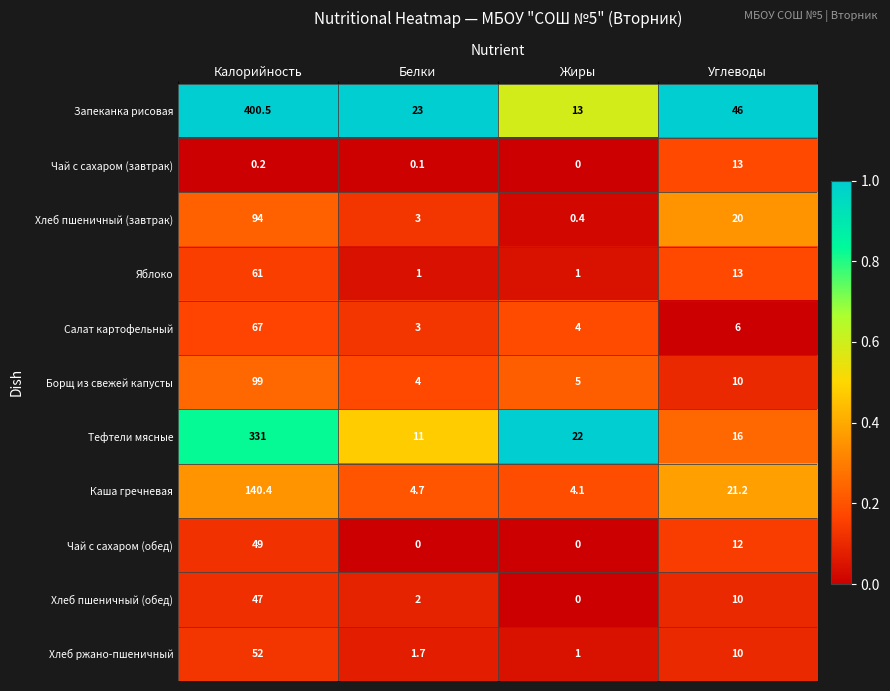

Where is Чай с сахаром (обед) nearest to the value 24?

Углеводы